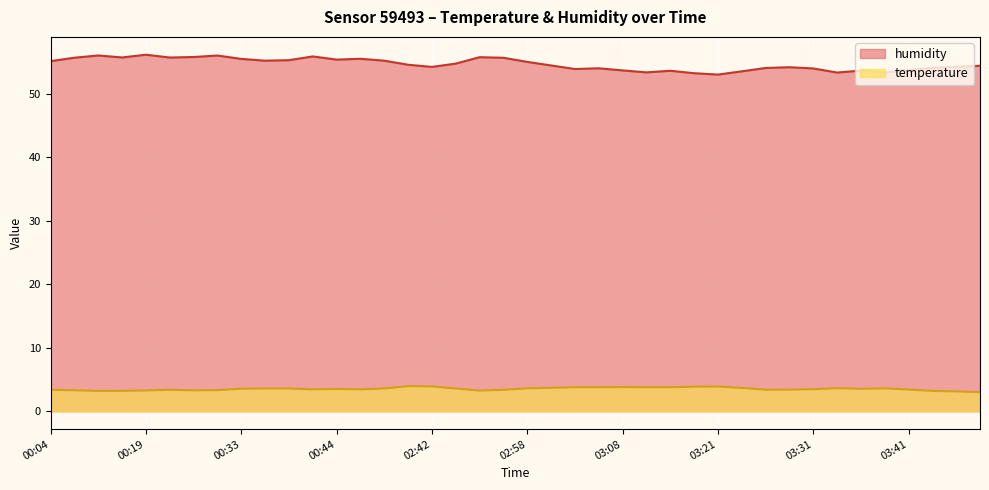

How many interior local valleys does the humidity series have?

10